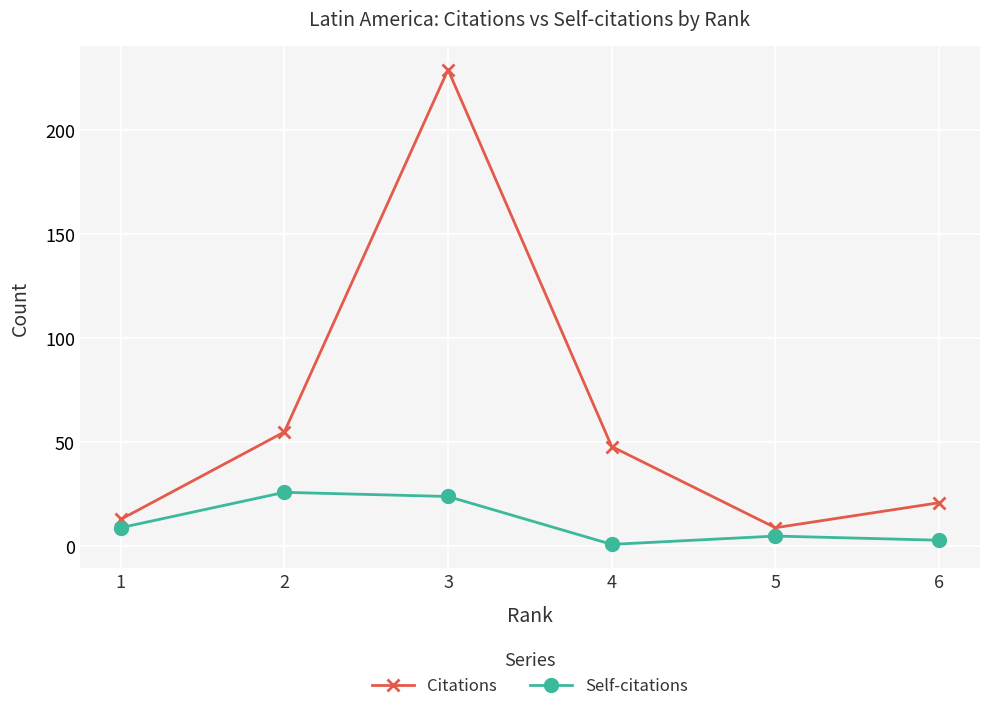

True or false: Self-citations and Citations cross at least once.

False